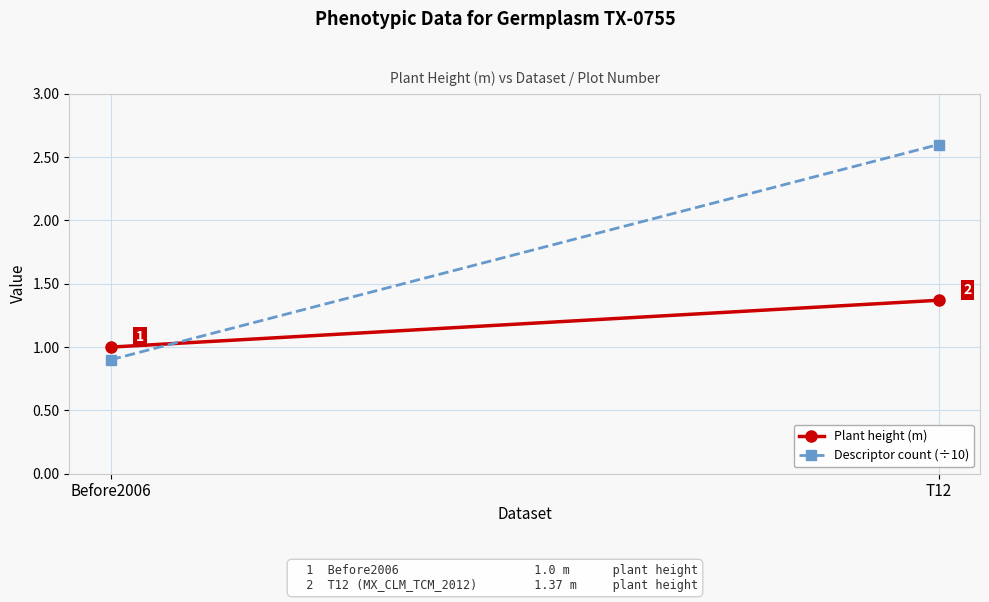

What is the value of the Descriptor count (÷10) point at the 1st from the left?

0.9